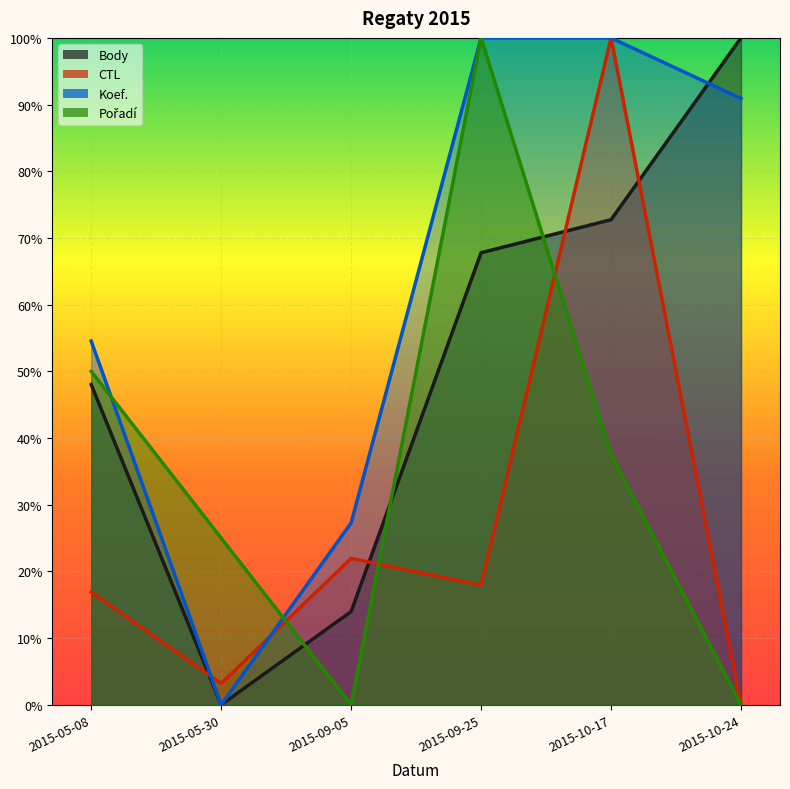

True or false: Body and Koef. intersect in this chart.

True